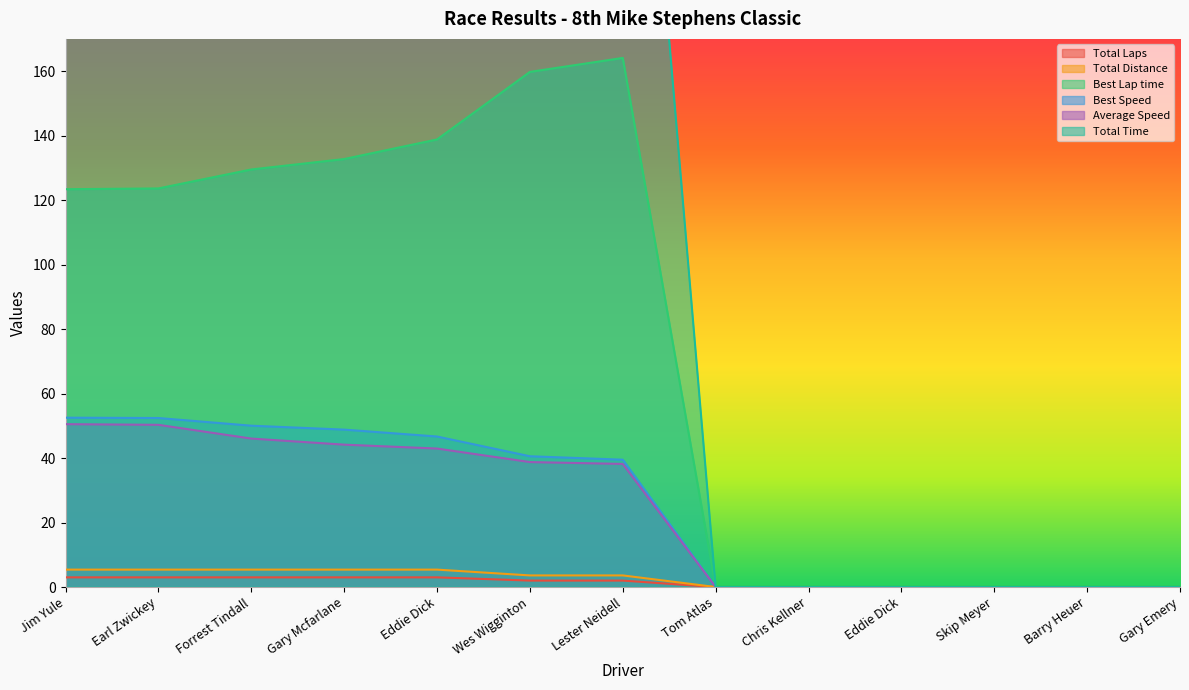

How many values in the Best Speed series exceed 39?

7